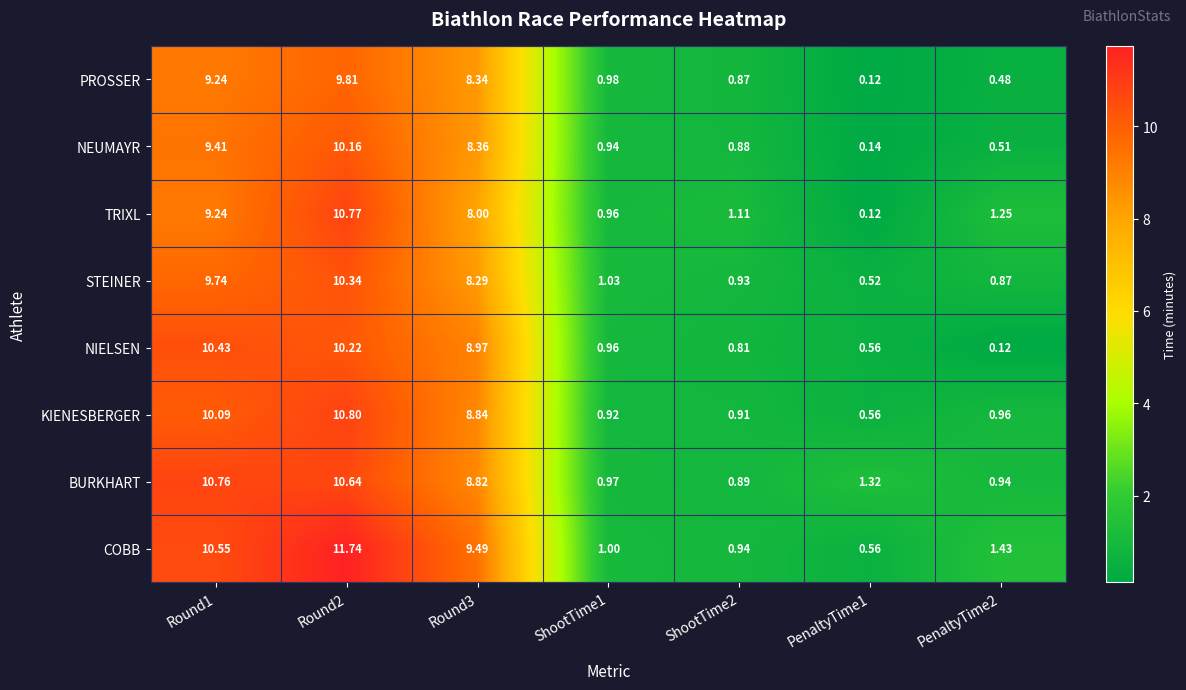

At which category is the sum across all series the highest?

Round2